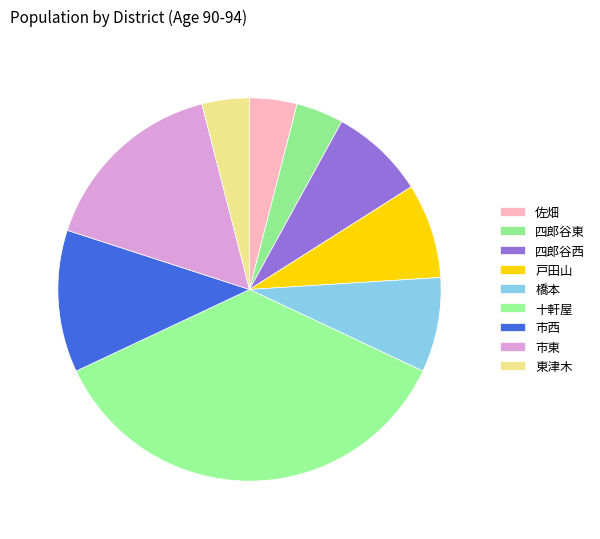

How many slices are in this pie chart?

9